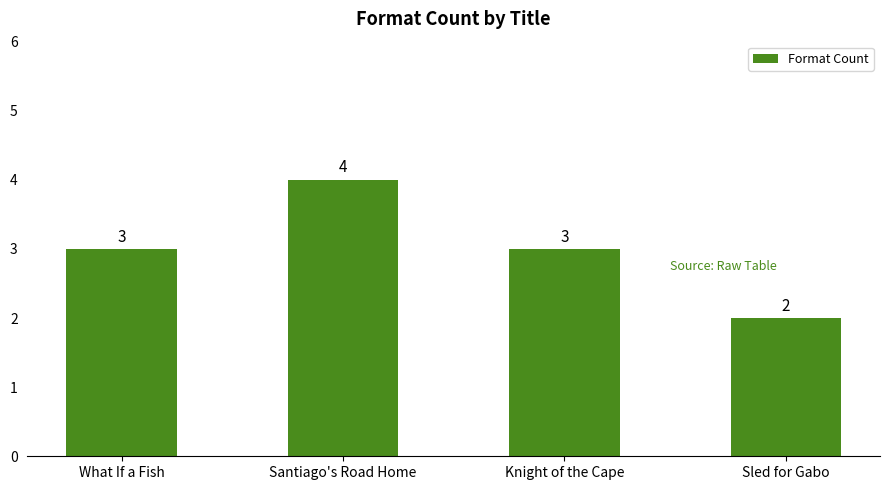

What is the ratio of the value at Sled for Gabo to the value at What If a Fish?

0.7